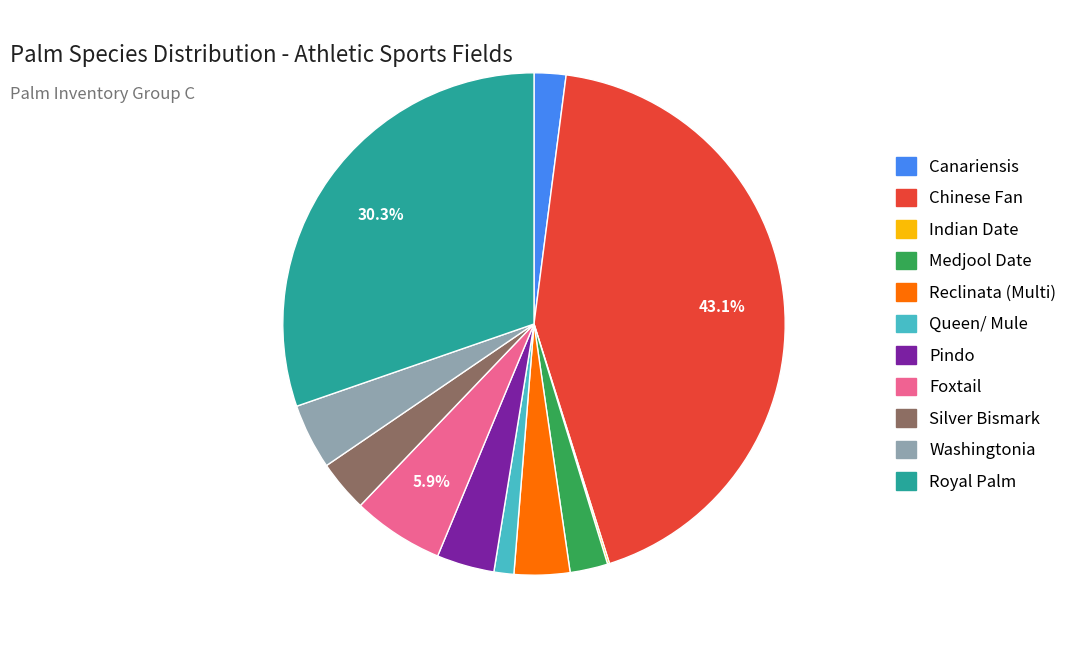

Is there a majority slice in this chart?

No